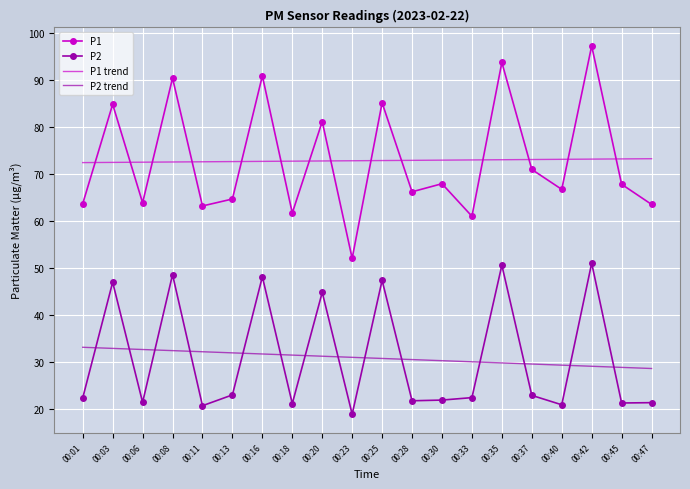

True or false: P1 and P2 trend intersect in this chart.

False